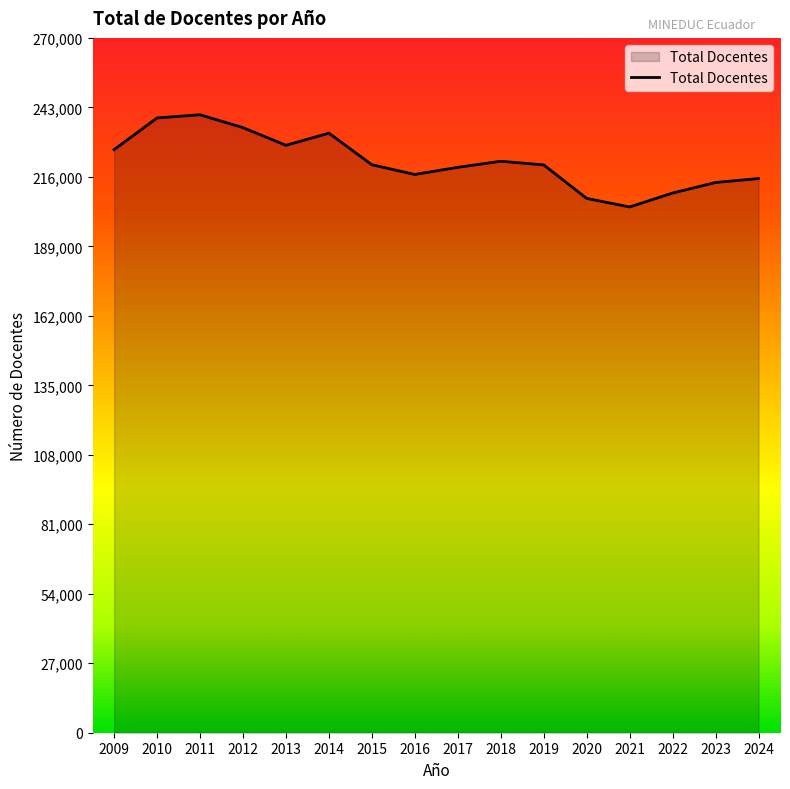

The chart shows a value of 122568 at 2019. True or false?

False